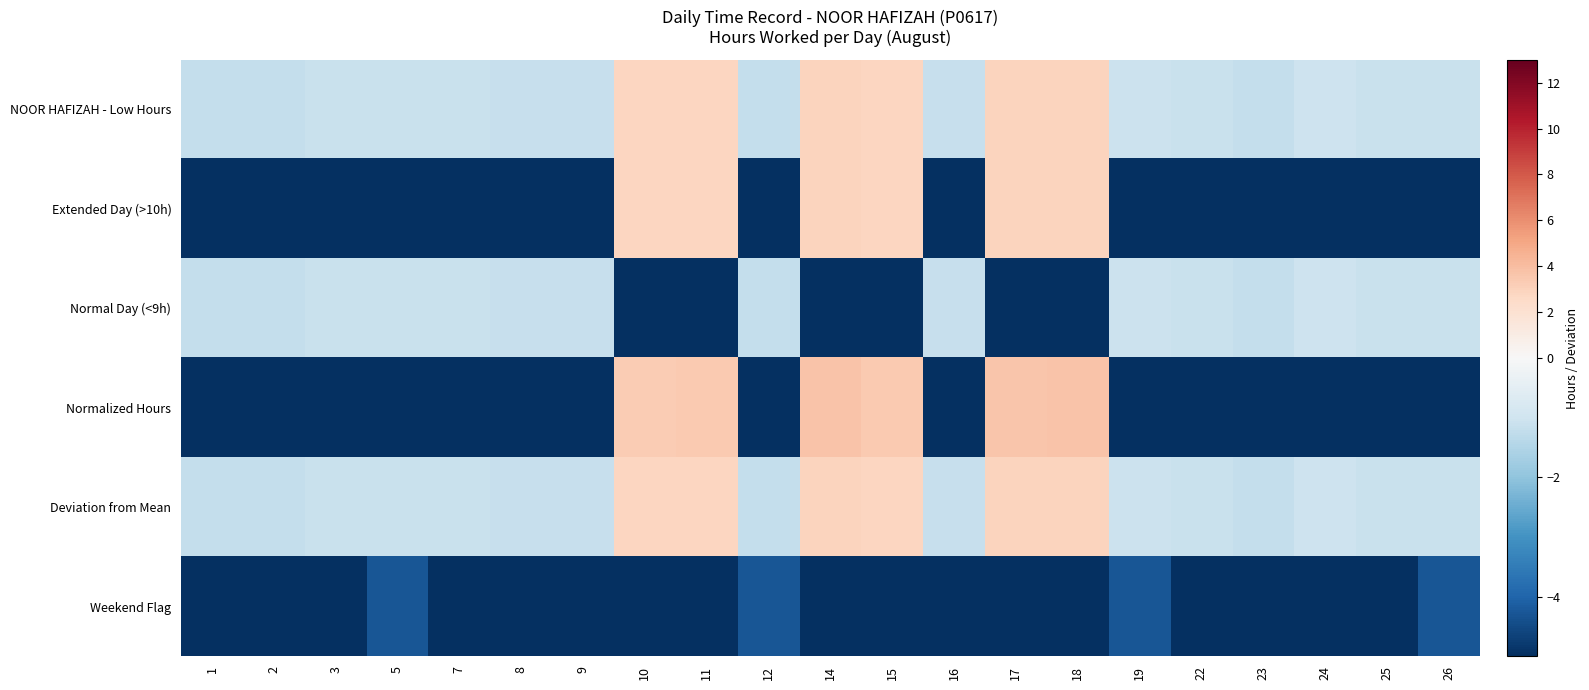

Reading left to right, what are all the values shown in this chart?

NOOR HAFIZAH - Low Hours: 1=-1.2	2=-1.2	3=-1.1	5=-1.1	7=-1.1	8=-1.2	9=-1.2	10=2.8	11=2.8	12=-1.2	14=2.9	15=2.8	16=-1.2	17=2.9	18=2.9	19=-1.1	22=-1.1	23=-1.2	24=-1.0	25=-1.1	26=-1.1
Extended Day (>10h): 1=-9.3	2=-9.3	3=-9.3	5=-9.3	7=-9.3	8=-9.3	9=-9.3	10=2.8	11=2.8	12=-9.3	14=2.9	15=2.8	16=-9.3	17=2.9	18=2.9	19=-9.3	22=-9.3	23=-9.3	24=-9.3	25=-9.3	26=-9.3
Normal Day (<9h): 1=-1.2	2=-1.2	3=-1.1	5=-1.1	7=-1.1	8=-1.2	9=-1.2	10=-9.3	11=-9.3	12=-1.2	14=-9.3	15=-9.3	16=-1.2	17=-9.3	18=-9.3	19=-1.1	22=-1.1	23=-1.2	24=-1.0	25=-1.1	26=-1.1
Normalized Hours: 1=-9.3	2=-9.3	3=-9.0	5=-9.0	7=-9.0	8=-9.2	9=-9.2	10=3.3	11=3.4	12=-9.3	14=3.7	15=3.4	16=-9.2	17=3.6	18=3.7	19=-8.9	22=-9.0	23=-9.2	24=-8.7	25=-9.0	26=-9.1
Deviation from Mean: 1=-1.2	2=-1.2	3=-1.1	5=-1.1	7=-1.1	8=-1.2	9=-1.2	10=2.8	11=2.8	12=-1.2	14=2.9	15=2.8	16=-1.2	17=2.9	18=2.9	19=-1.1	22=-1.1	23=-1.2	24=-1.0	25=-1.1	26=-1.1
Weekend Flag: 1=-9.3	2=-9.3	3=-9.3	5=-4.3	7=-9.3	8=-9.3	9=-9.3	10=-9.3	11=-9.3	12=-4.3	14=-9.3	15=-9.3	16=-9.3	17=-9.3	18=-9.3	19=-4.3	22=-9.3	23=-9.3	24=-9.3	25=-9.3	26=-4.3